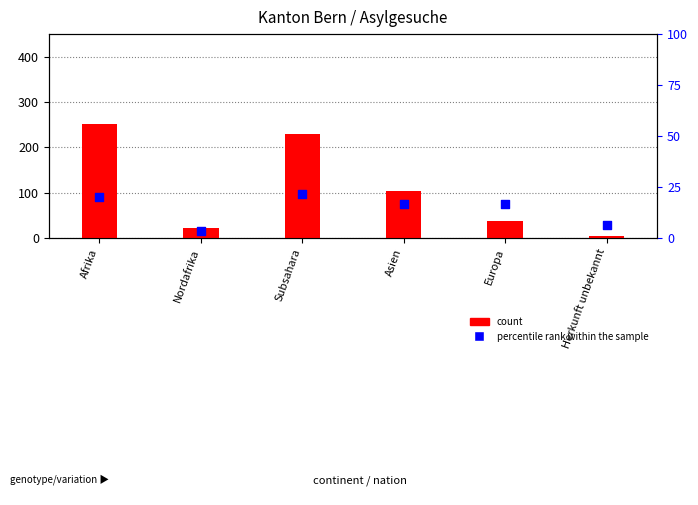

At how many categories does at least one series exceed 245?

1